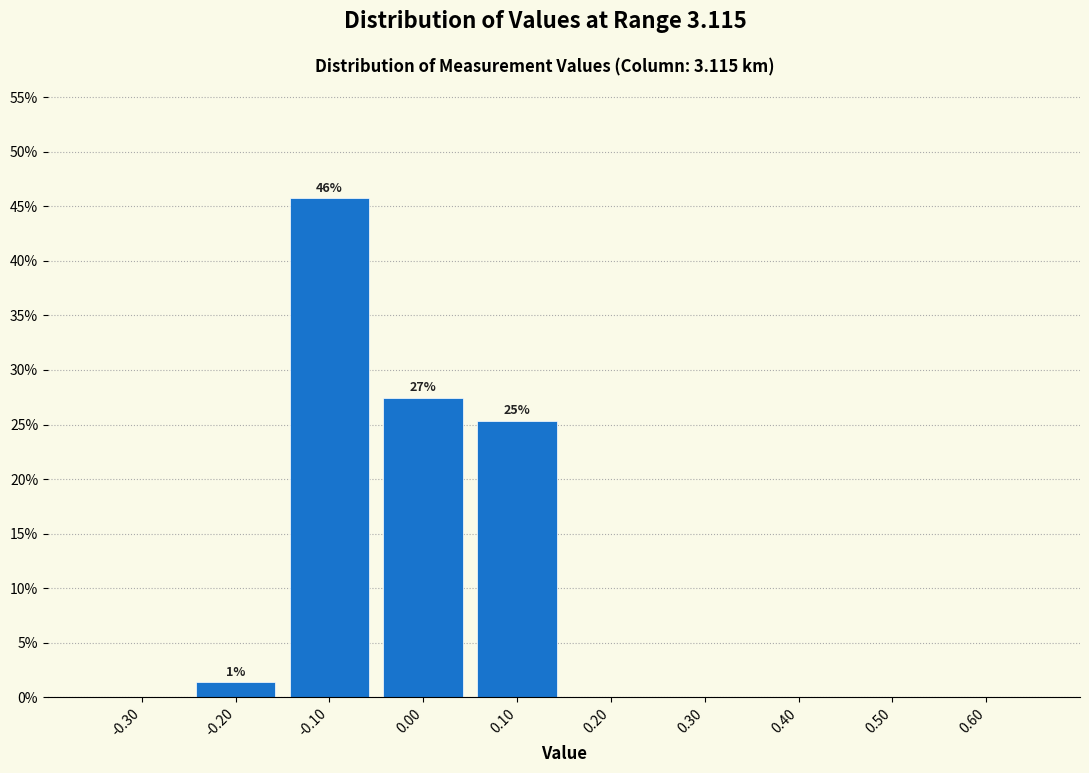

Over which range of the x-axis is the bar tallest?

-0.15 to -0.05